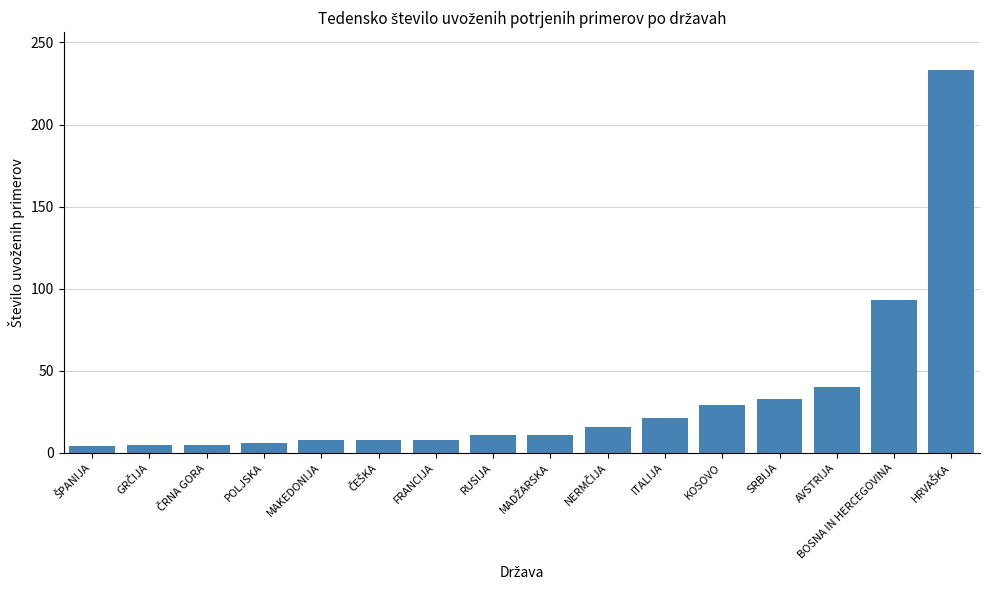

What is the maximum value shown in the chart?

233